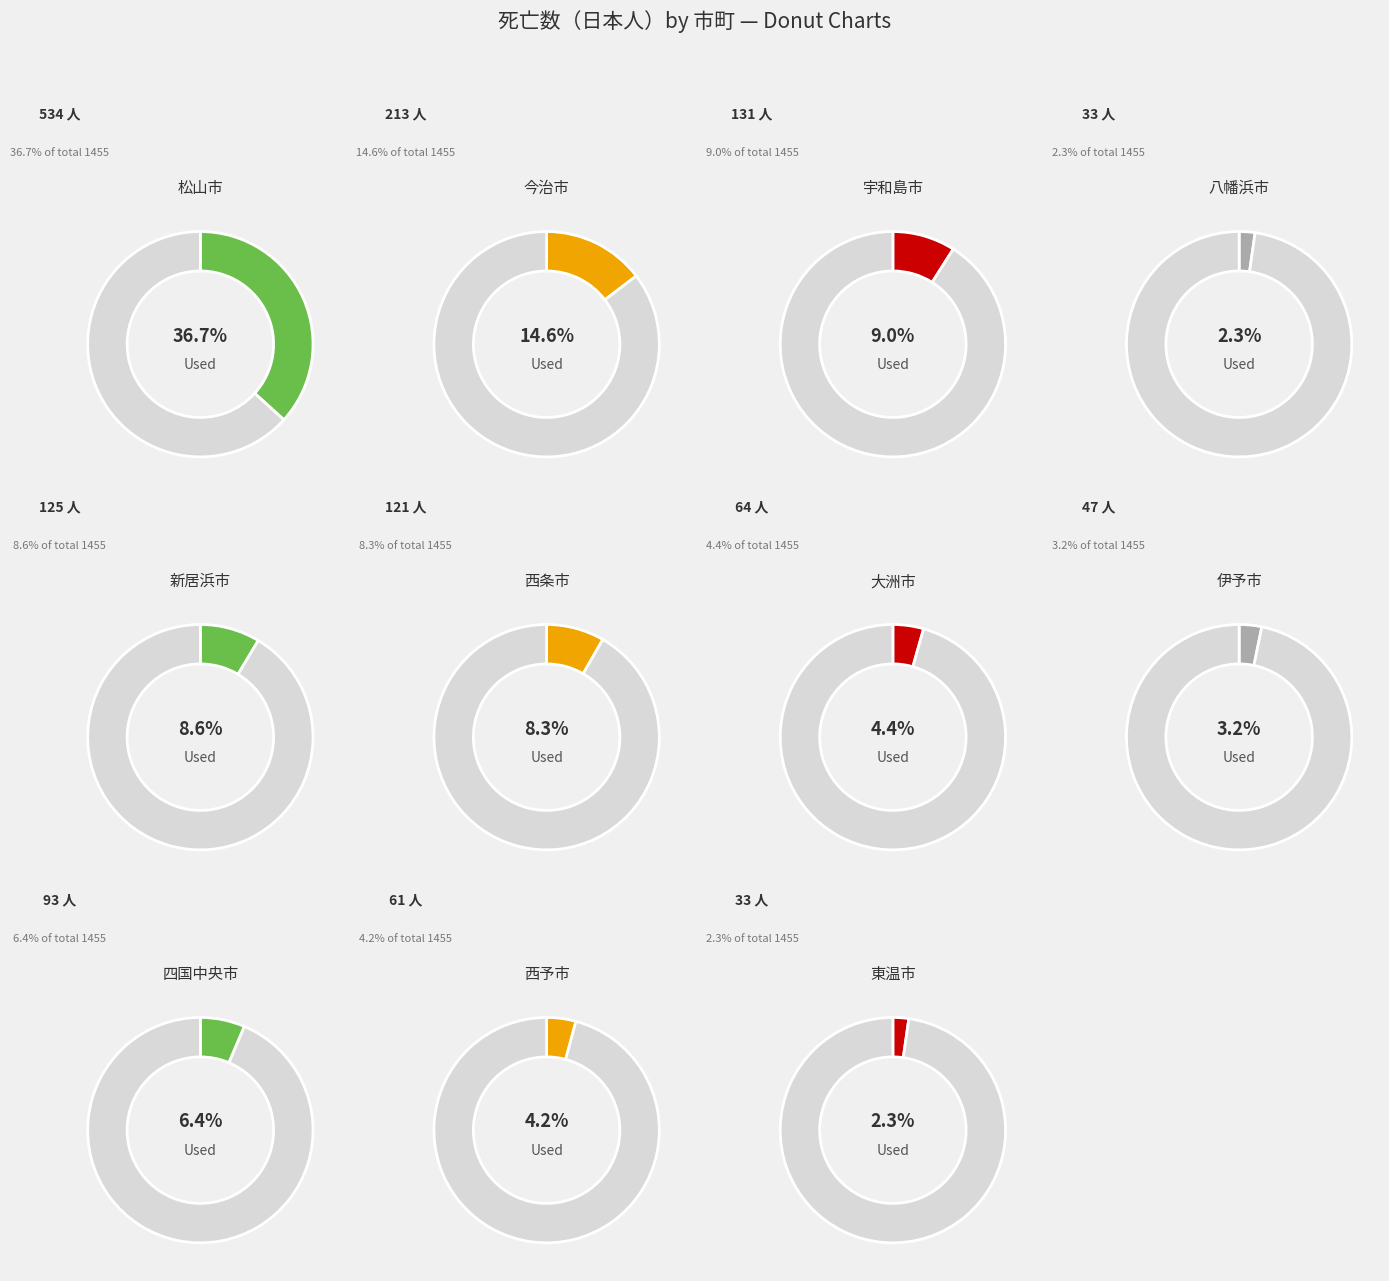

To the nearest percent, what is the difference between the largest and smallest slice percentages?

34%